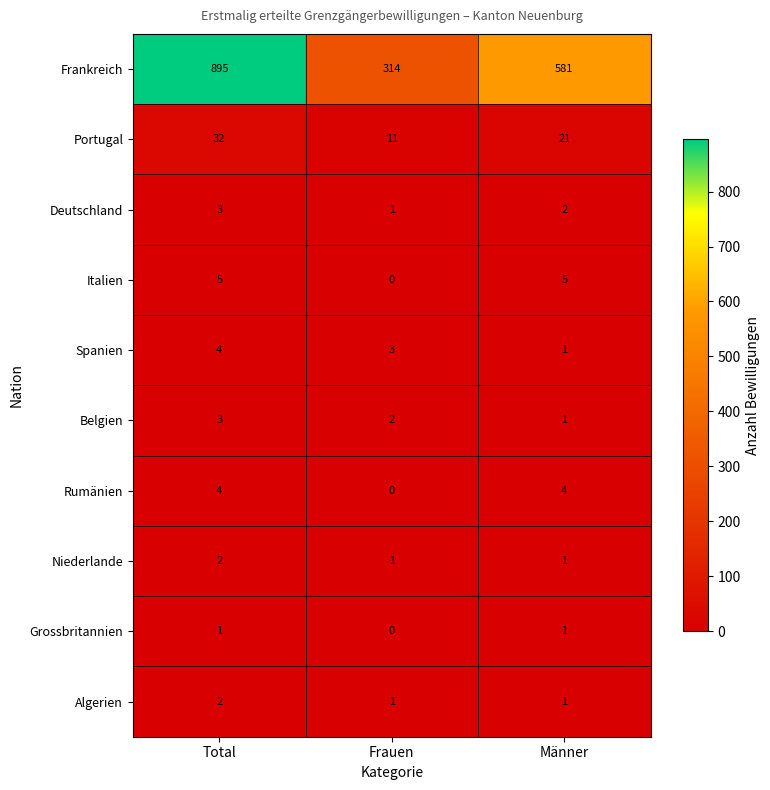

Between Frauen and Männer, which series saw the biggest shift?

Frankreich